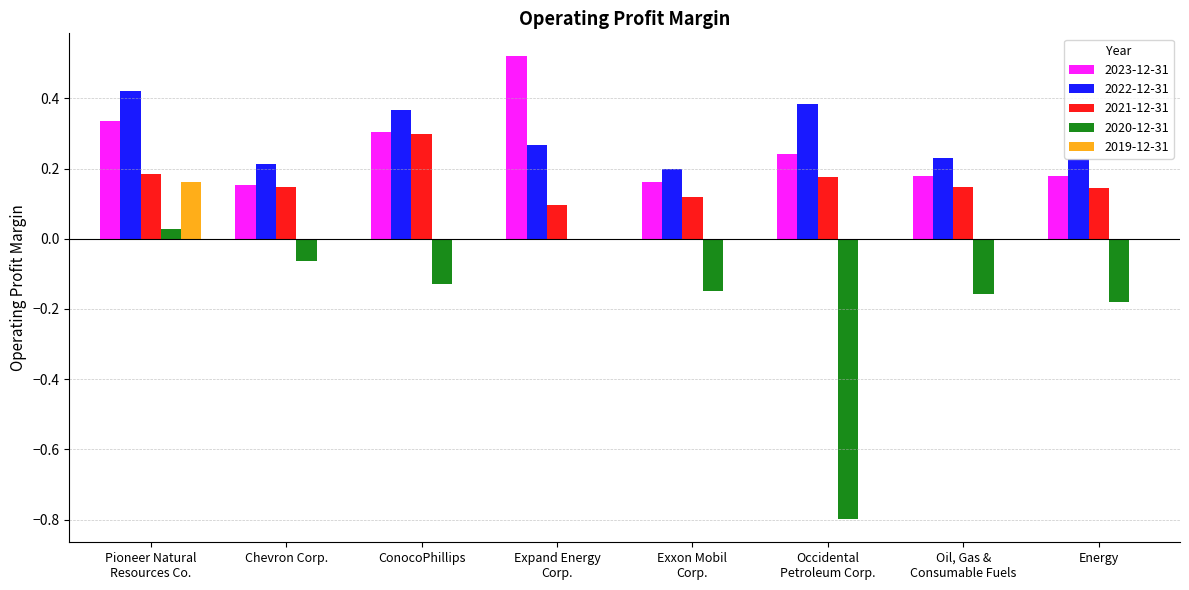

Is it true that 2021-12-31 equals 0.0 at Energy?

False